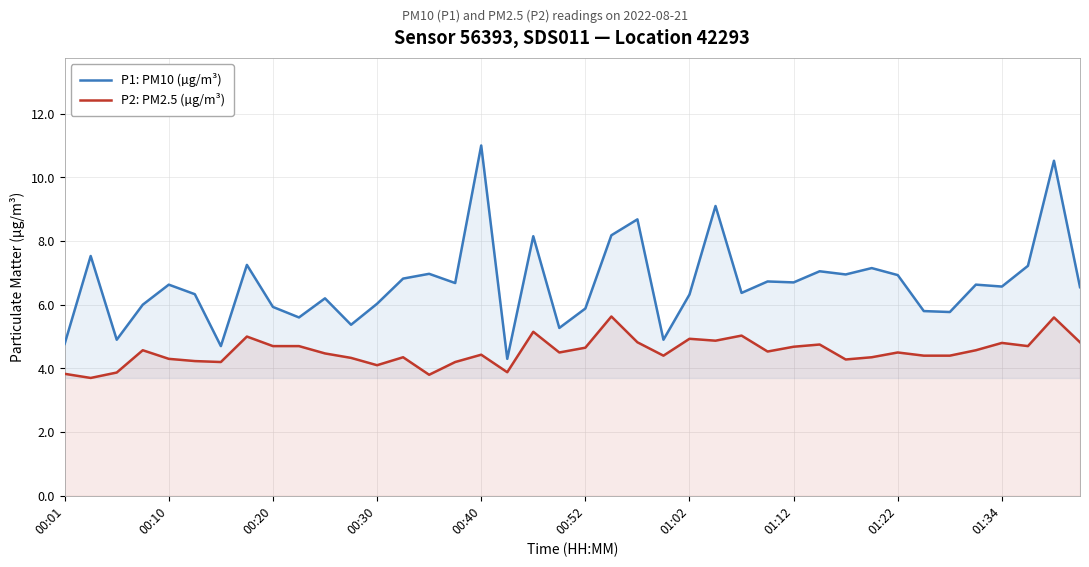

What is the difference between the maximum and minimum values in the P1: PM10 (µg/m³) series?

6.7